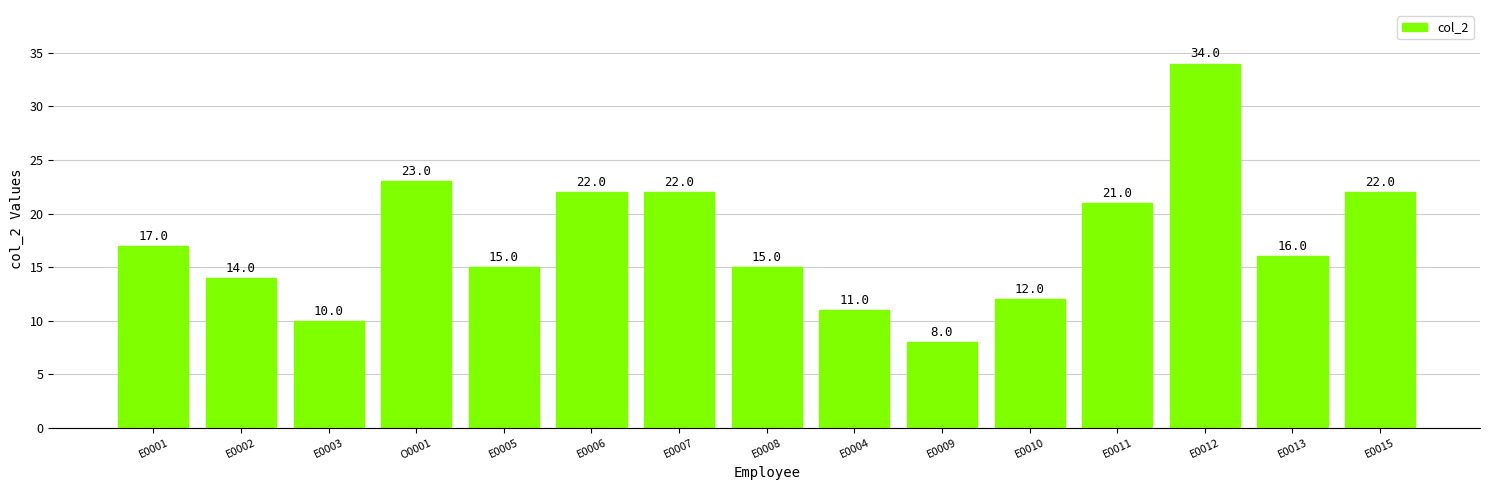

The chart shows a value of 49 at E0012. True or false?

False